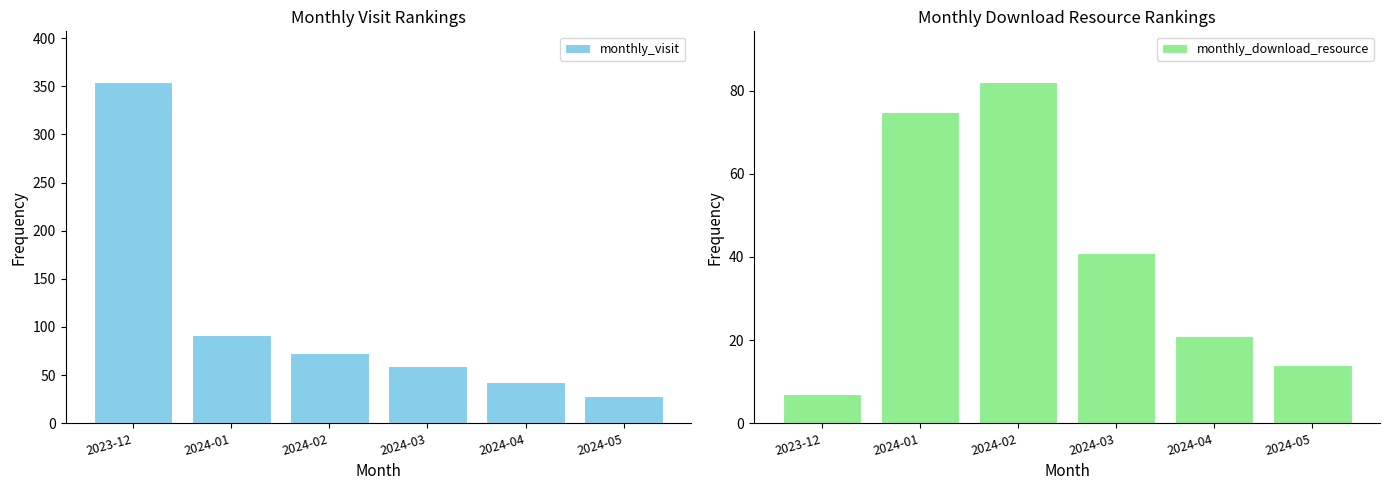

Which series has the largest range (max minus min)?

monthly_visit